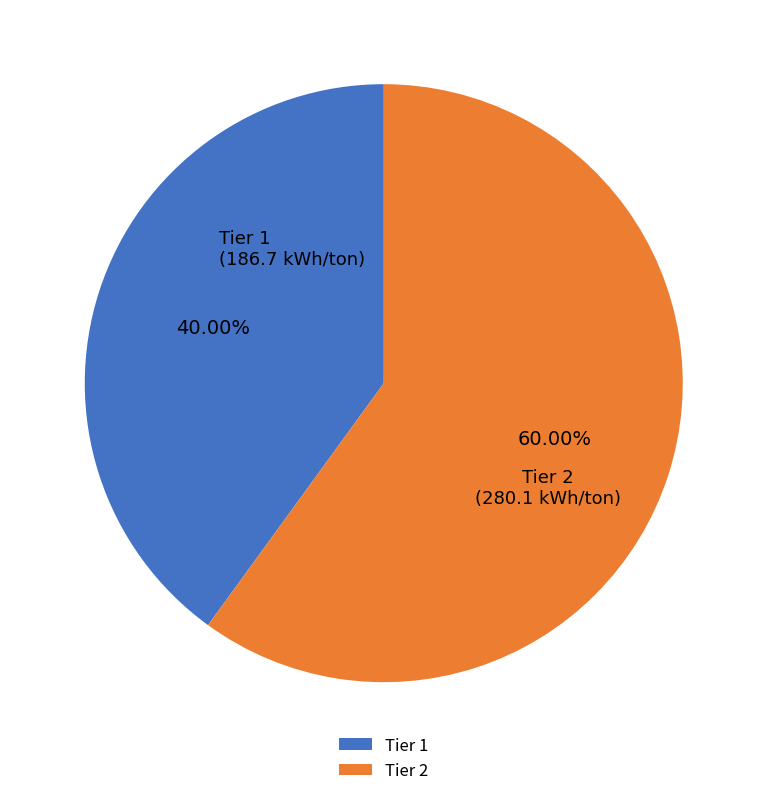

Which slice is the smallest?

Tier 1